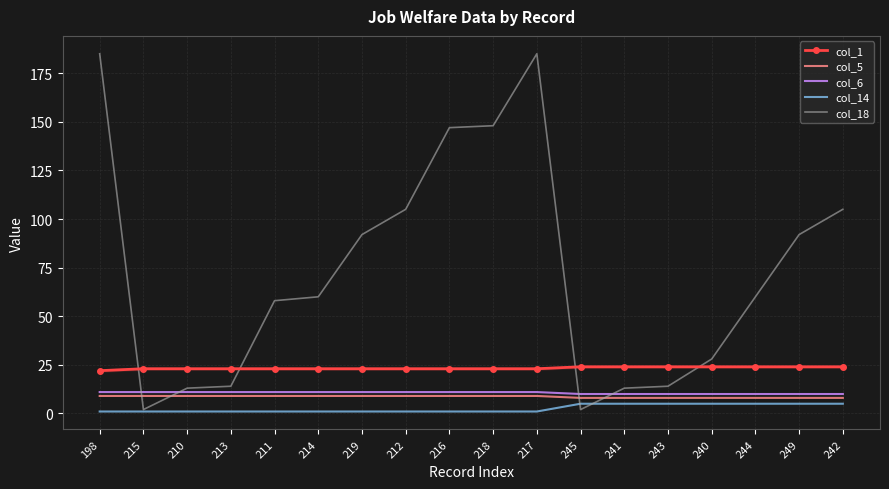

True or false: col_6 and col_18 cross at least once.

True